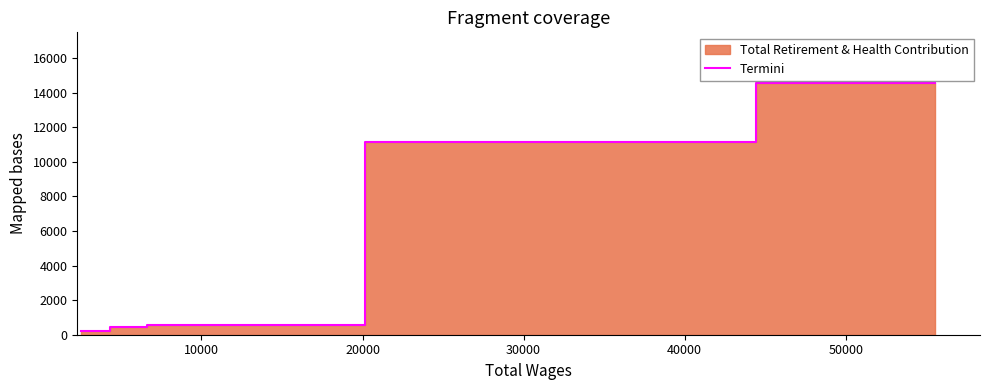

How many lines are shown in the chart?

1